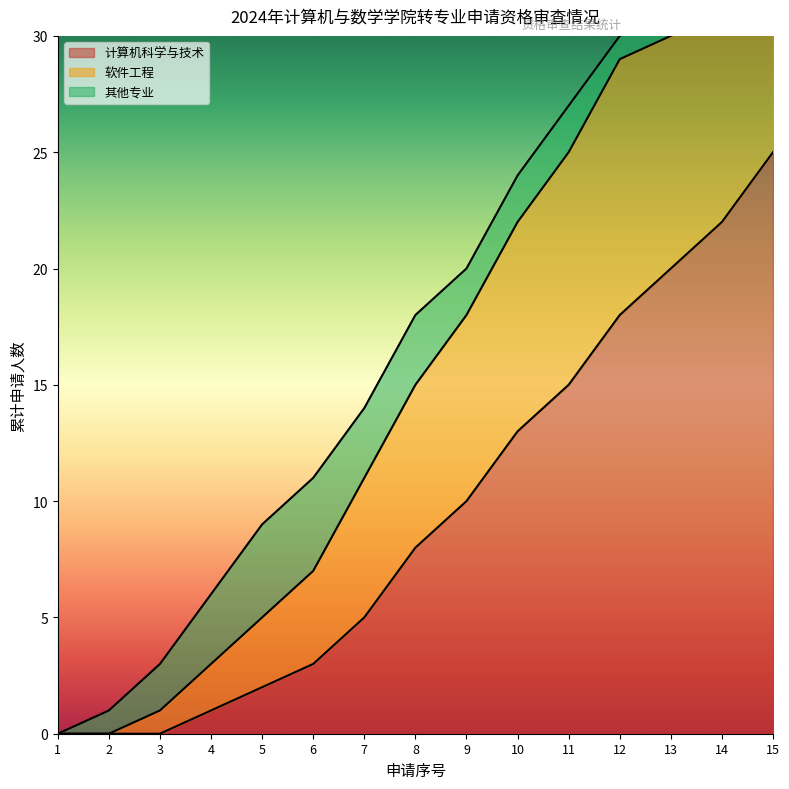

Where does the 软件工程 series first go above 7?

9